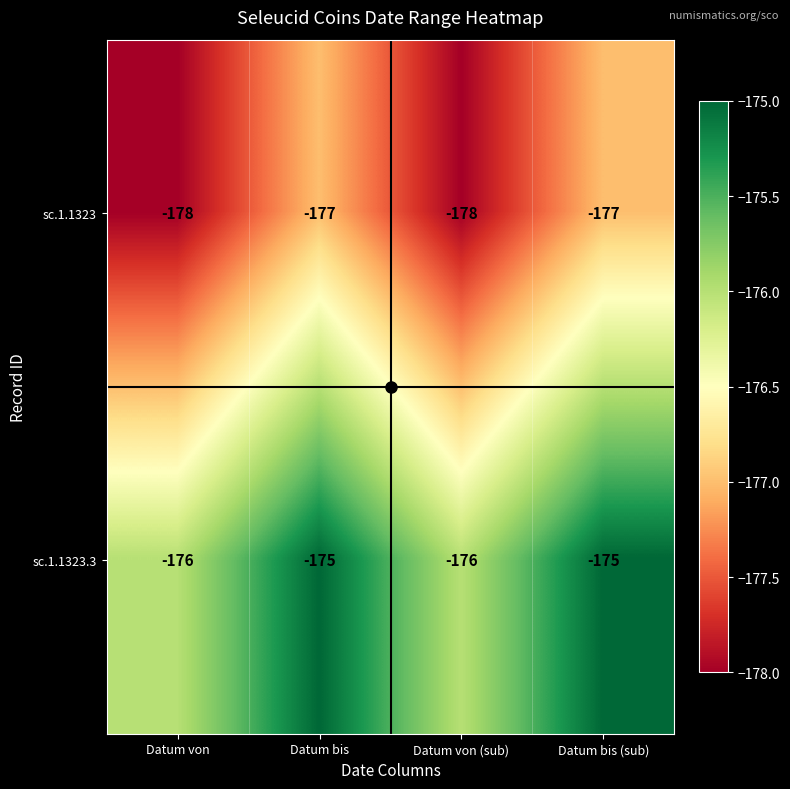

What is the difference between the highest and lowest values at Datum bis?

2